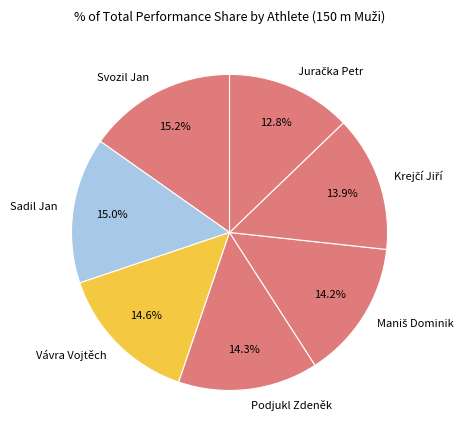

The Podjukl Zdeněk slice represents 20% of the pie. True or false?

False